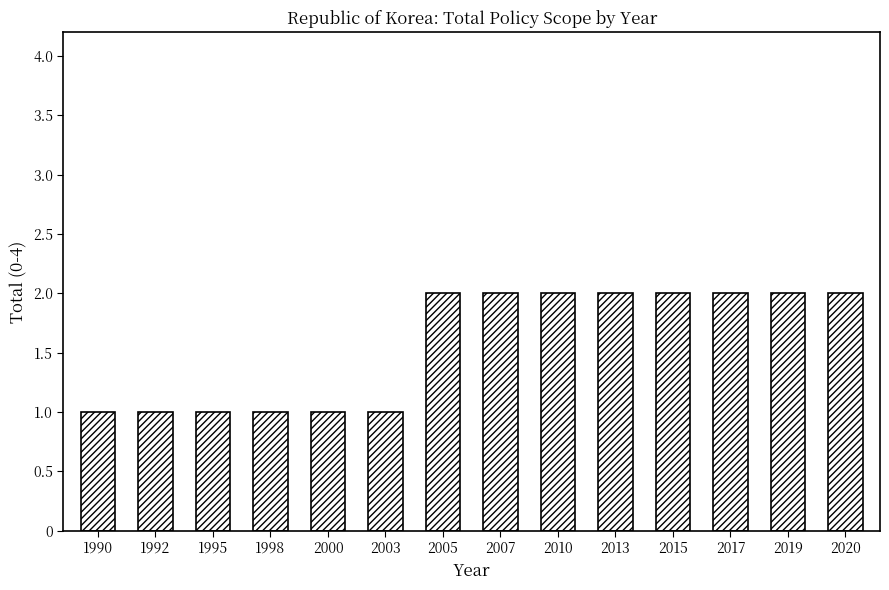

How many data points are less than 2?

6